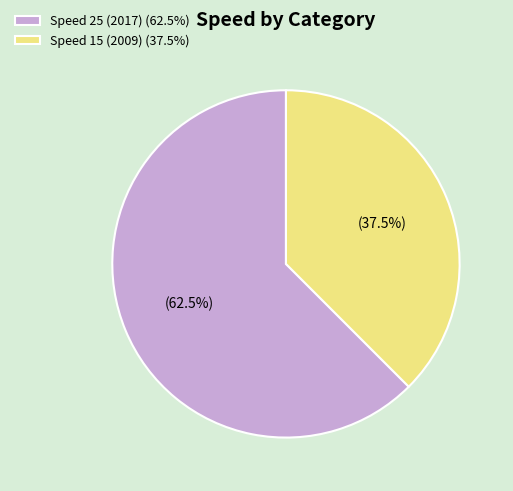

To the nearest percent, what is the difference between the largest and smallest slice percentages?

25%